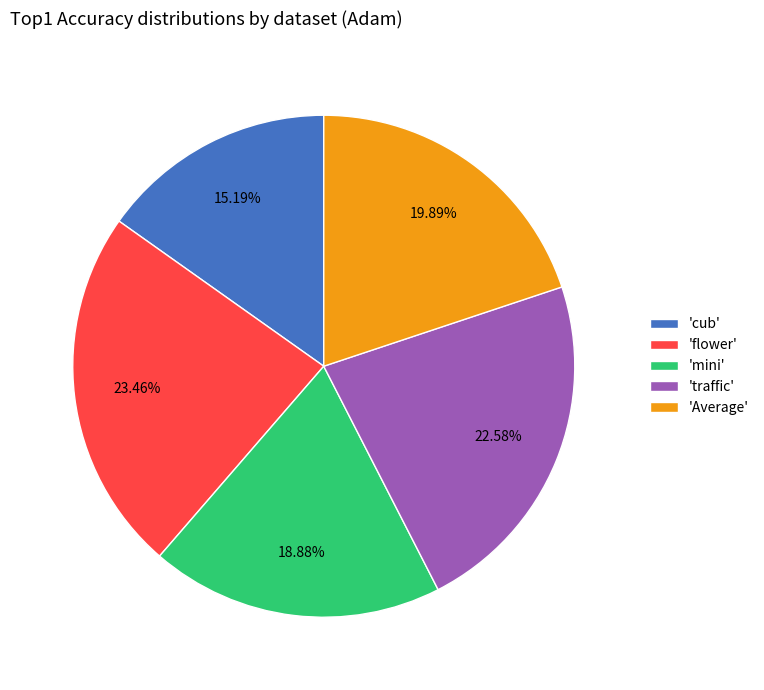

Between 'mini' and 'flower', which is larger?

'flower'